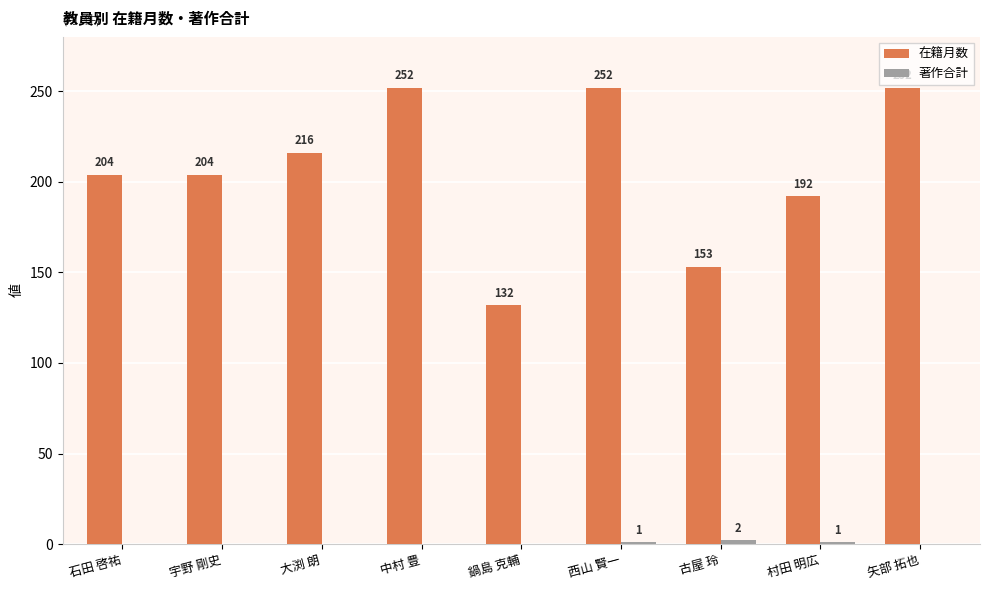

What is the sum of the 在籍月数 values at 矢部 拓也 and 村田 明広?

444